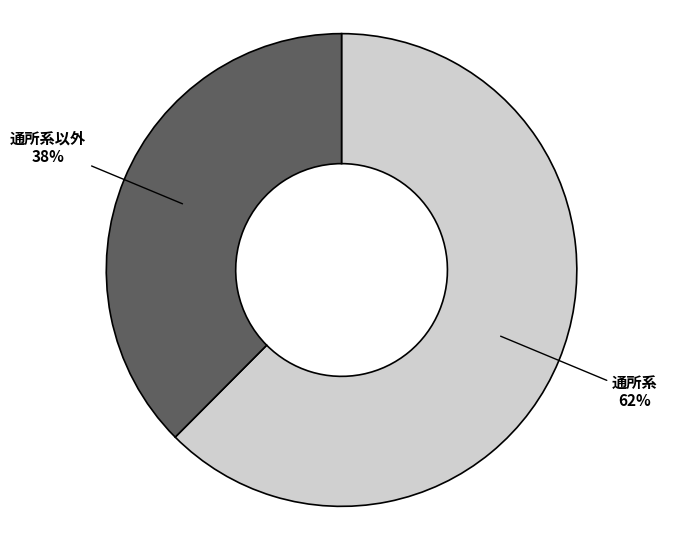

How many slices are in this pie chart?

2